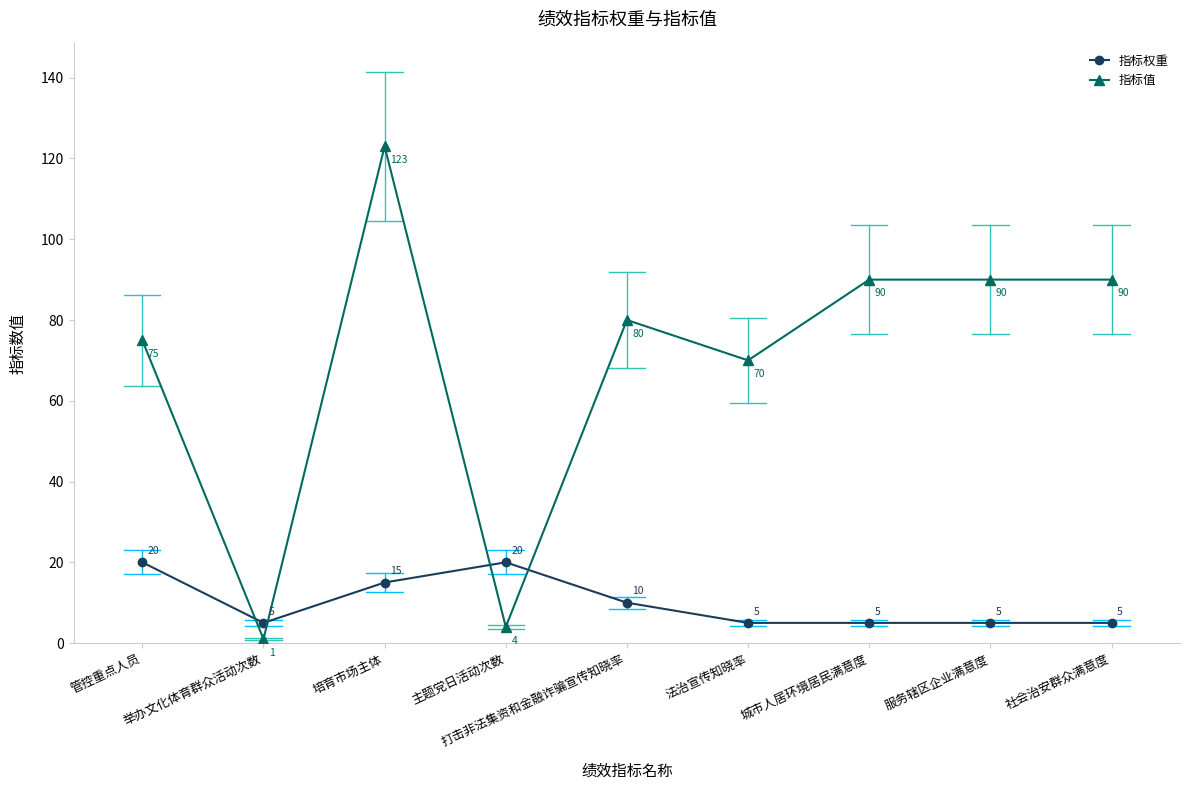

What is the average value of the 指标值 series?

69